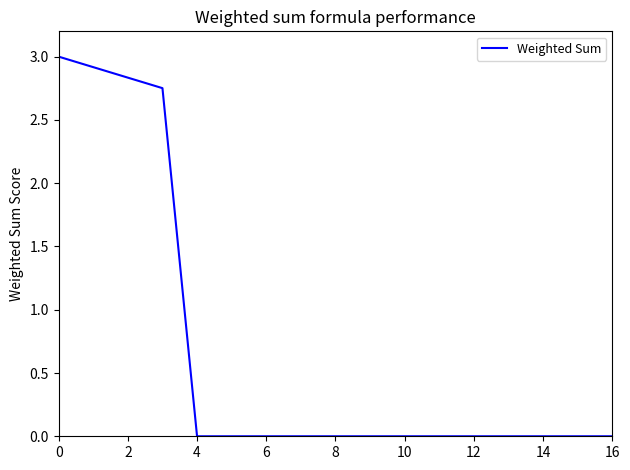

What is the difference between the maximum and minimum values?

3.0